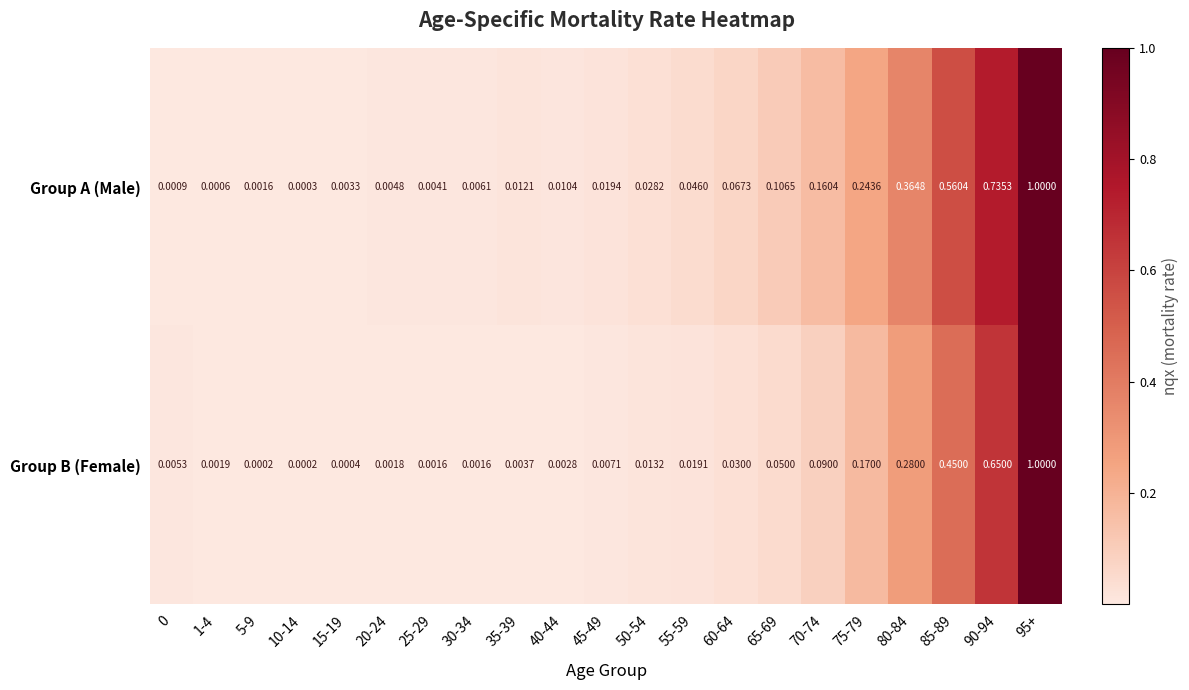

Which series has the largest total across all categories?

Group A (Male)